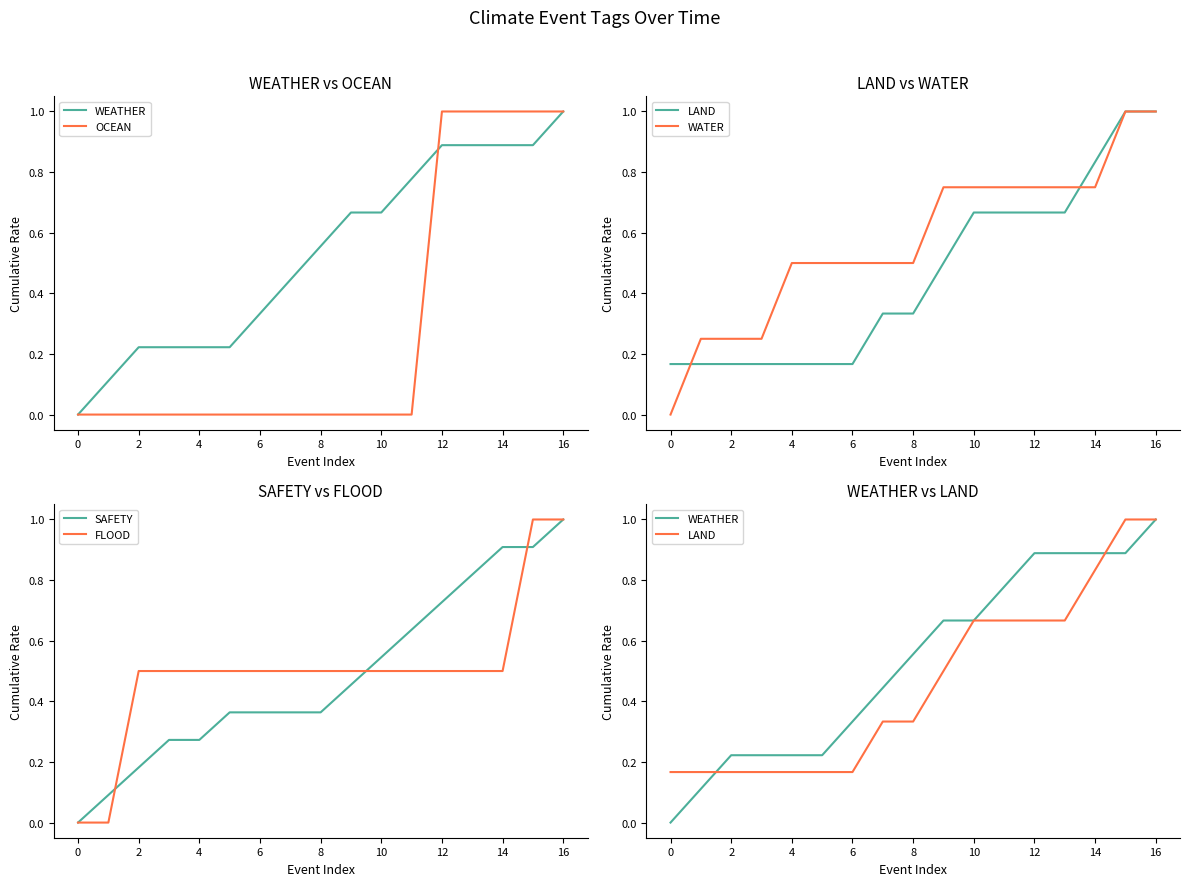

How many positive values does the WEATHER series have?

16